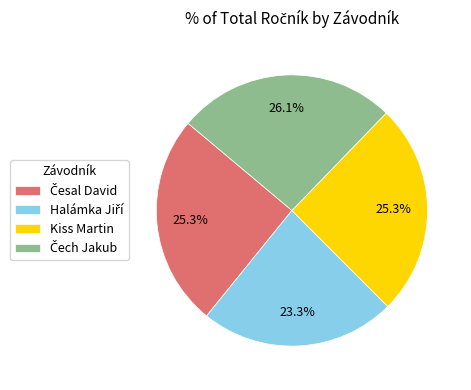

How many segments does this pie chart have?

4